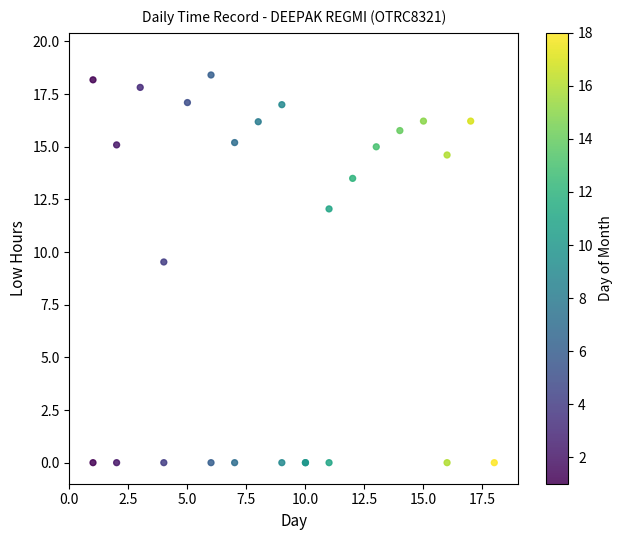

What Y value in the scatter plot is closest to 9?

9.5